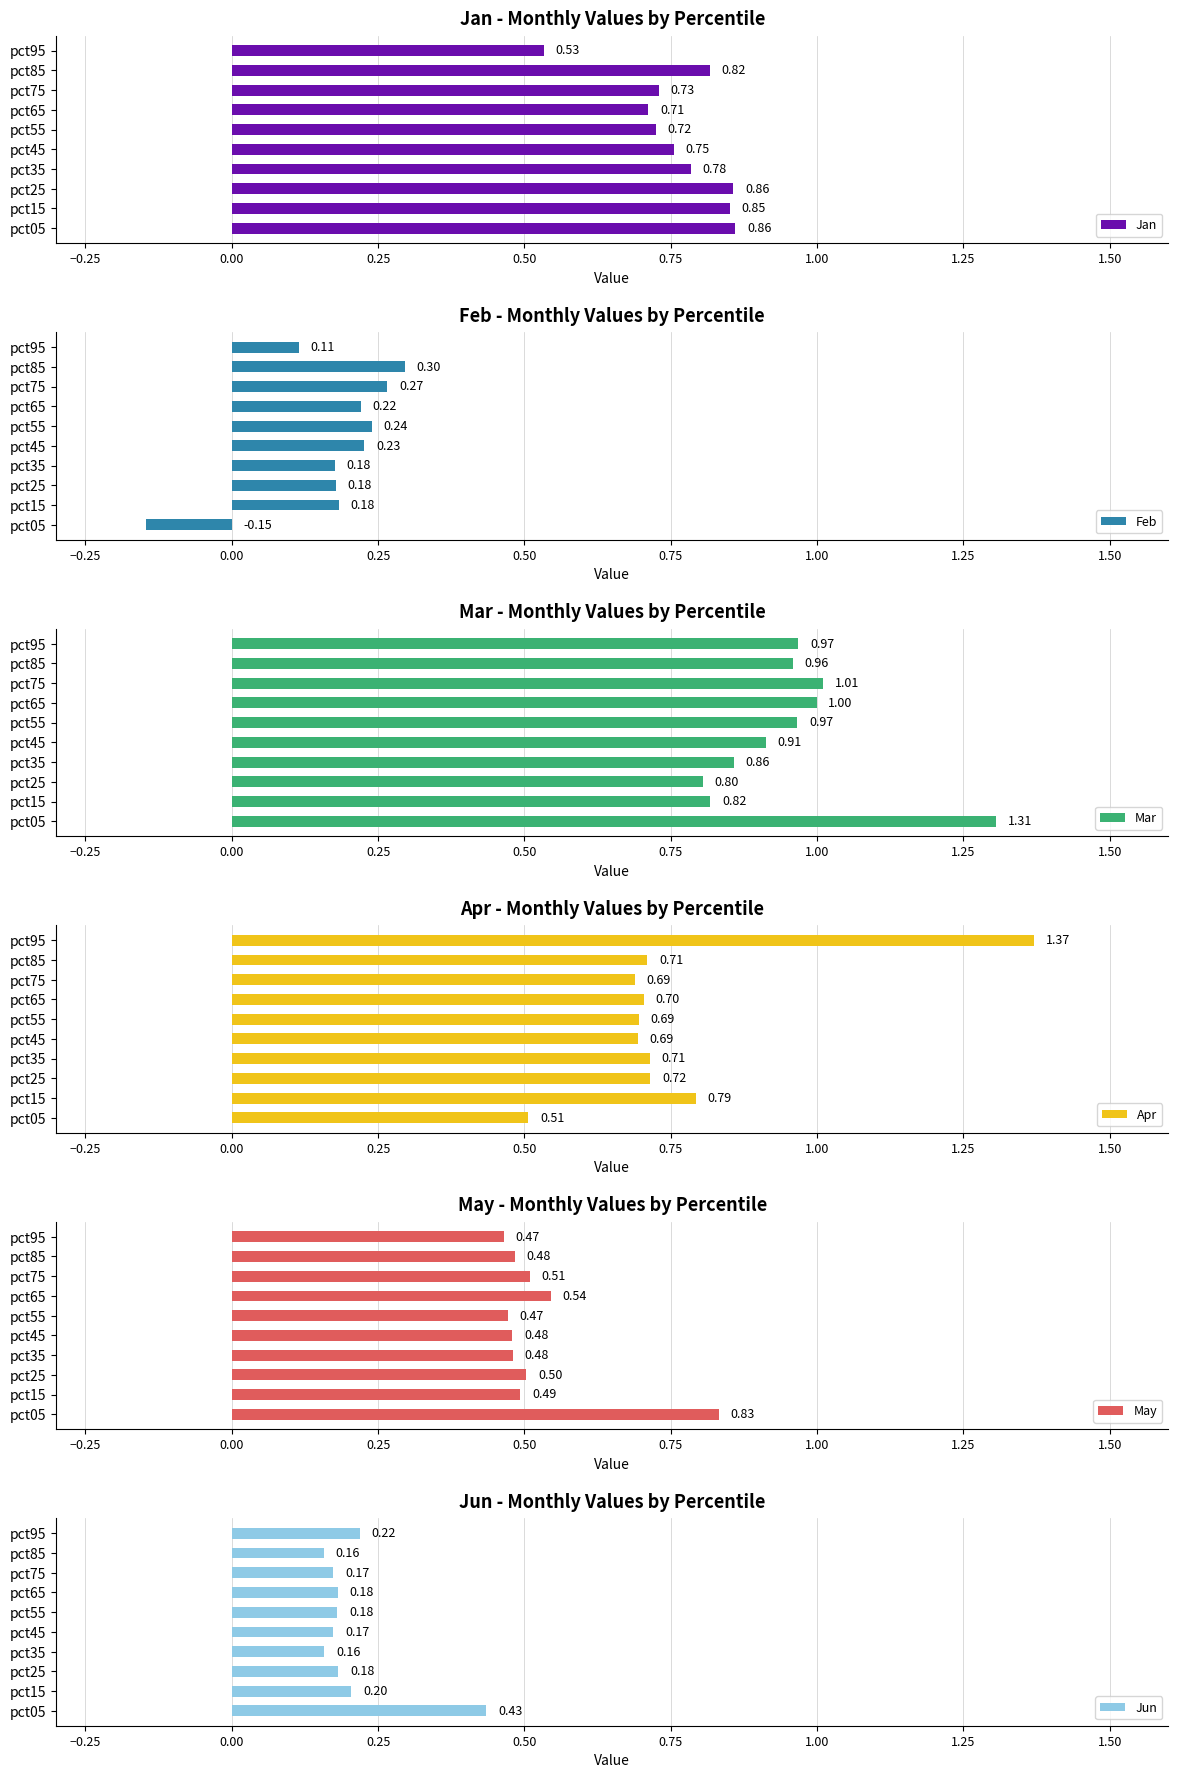

How many data points in Feb are above 0?

9